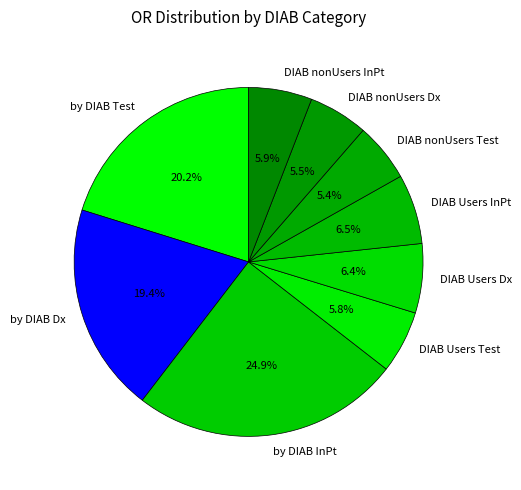

Is it true that DIAB Users Dx is 1% of the pie?

False